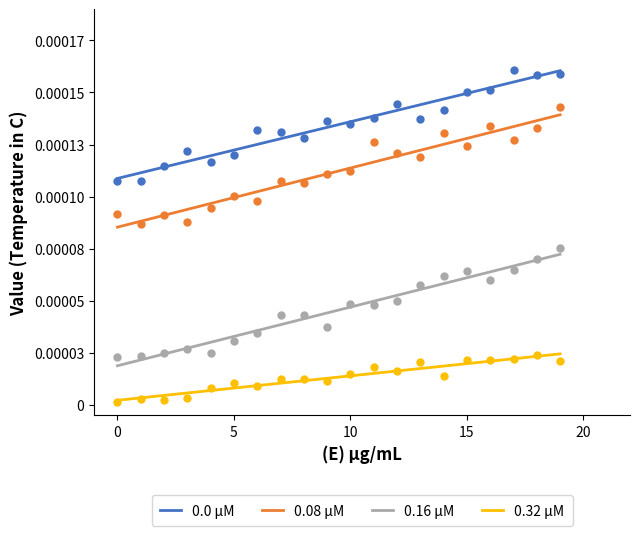

Which series reaches the minimum Y coordinate?

0.32 μM